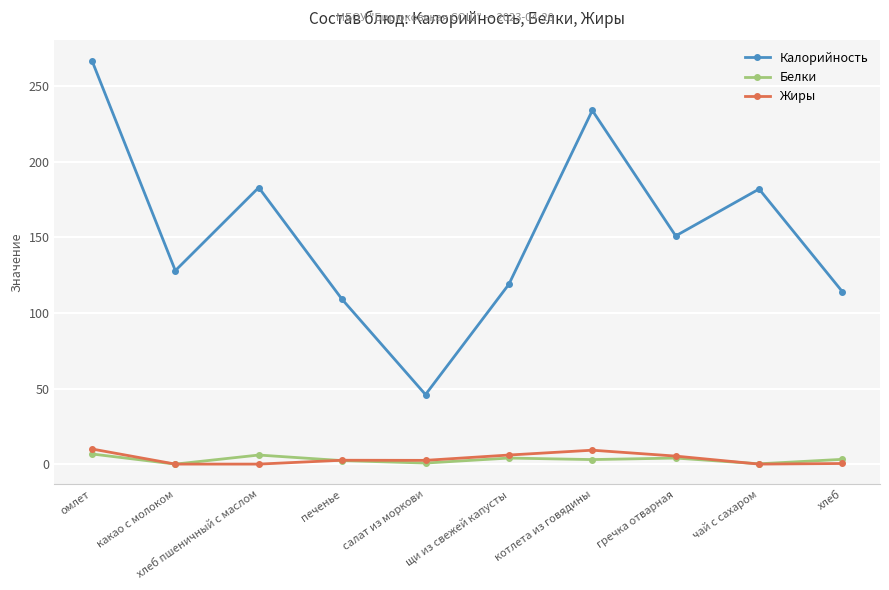

How many lines are shown in the chart?

3